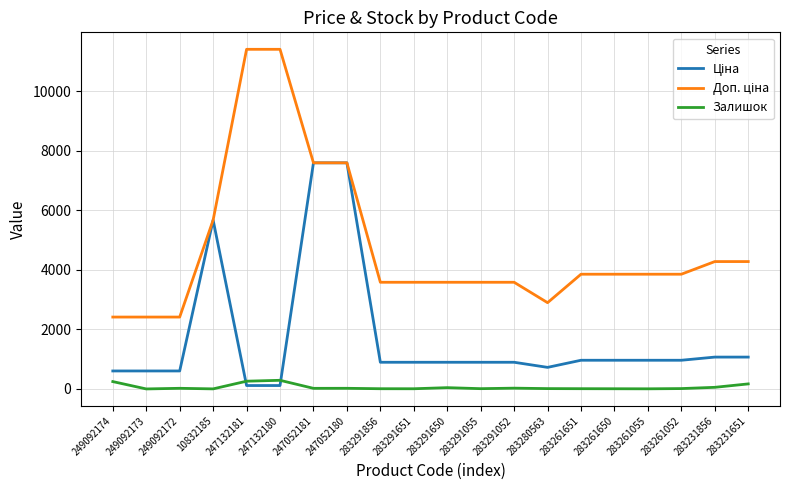

What is the spread (max minus min) of values at 249092173?

2414.8